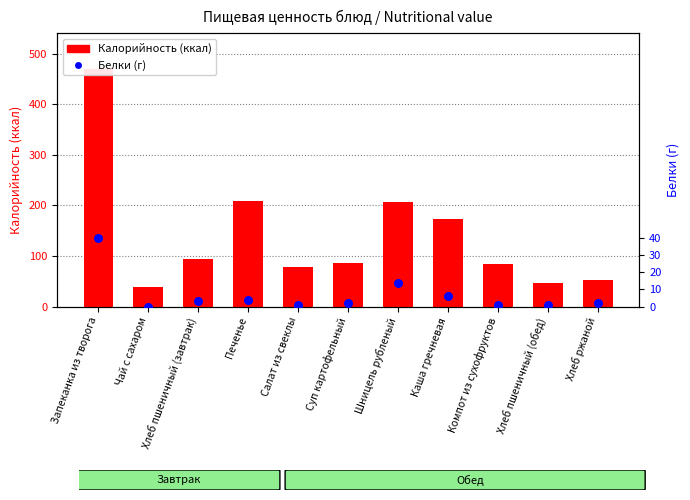

What is the total value across all series at Компот из сухофруктов?

85